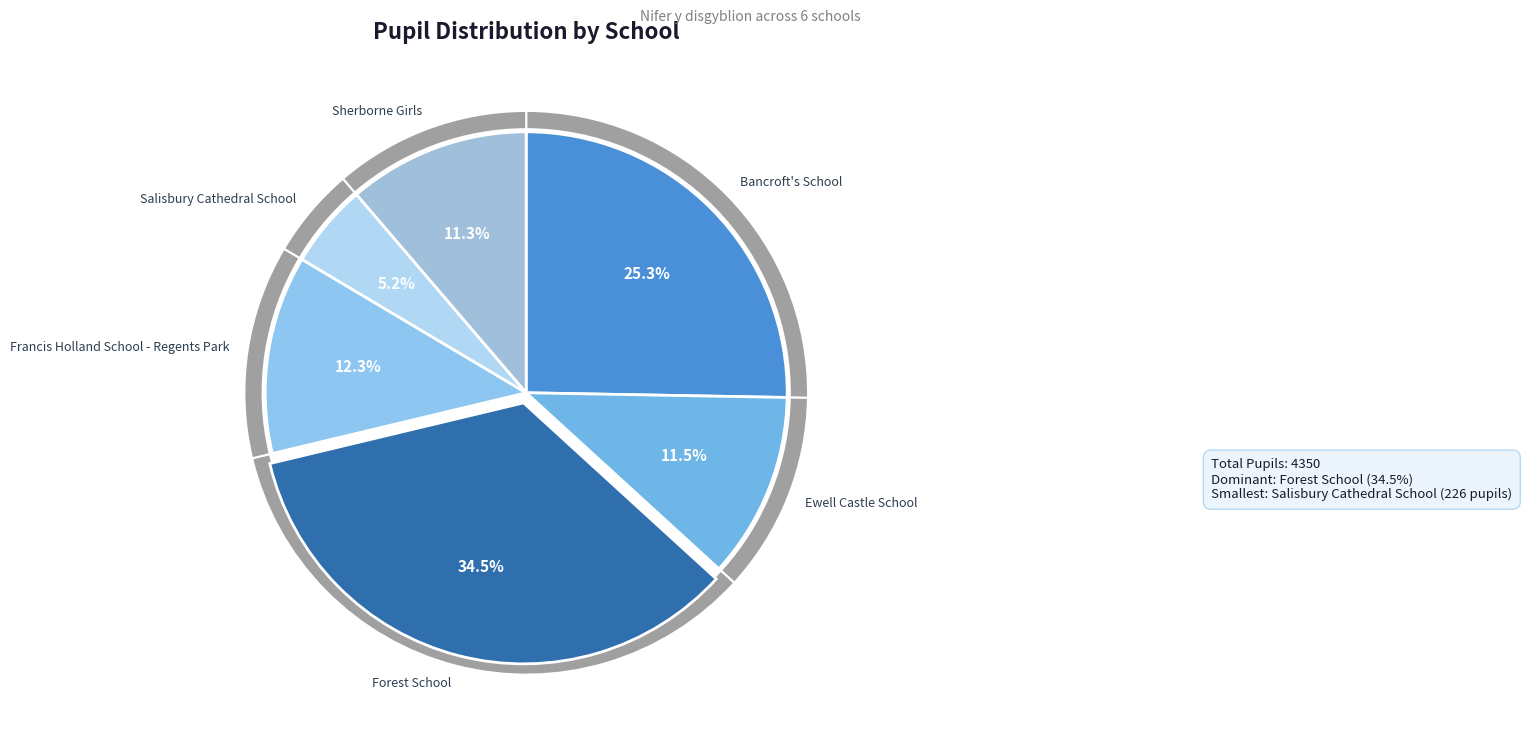

Does Forest School account for over 50% of the chart?

No